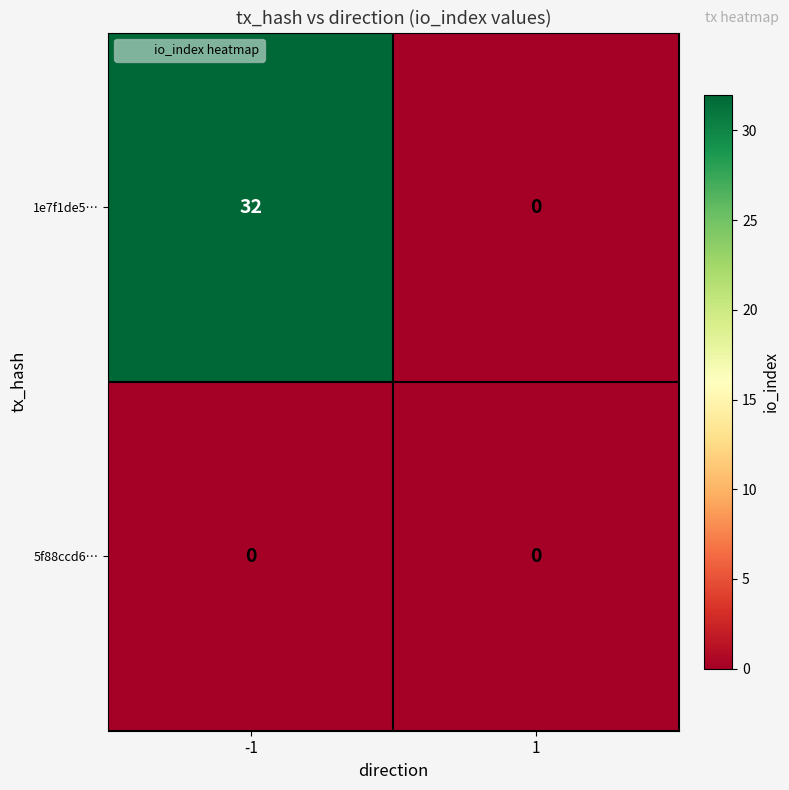

How many series are shown in this chart?

2